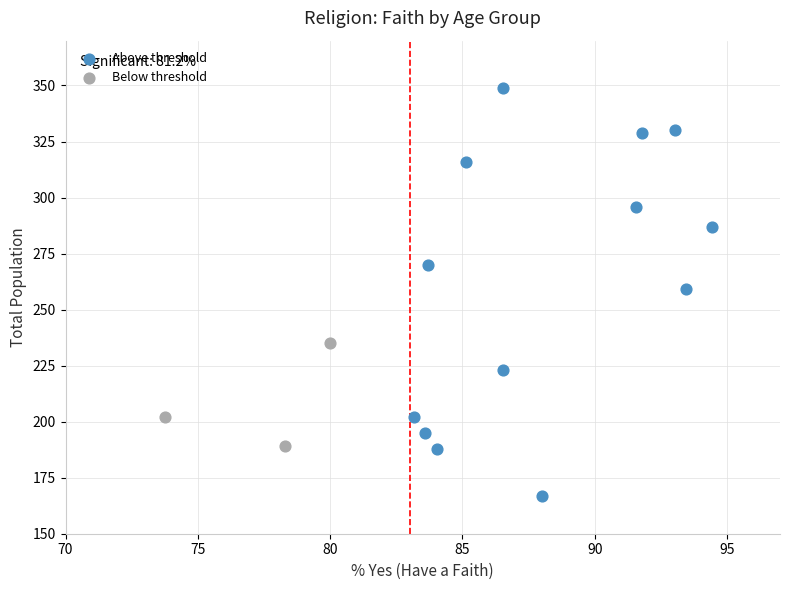

Which series has the widest spread of Y values?

Above threshold